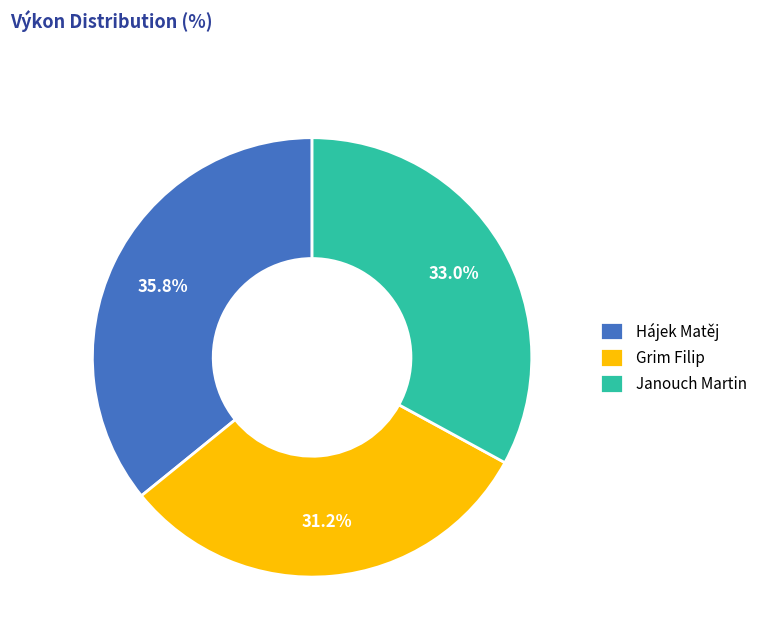

The Grim Filip slice represents 42% of the pie. True or false?

False